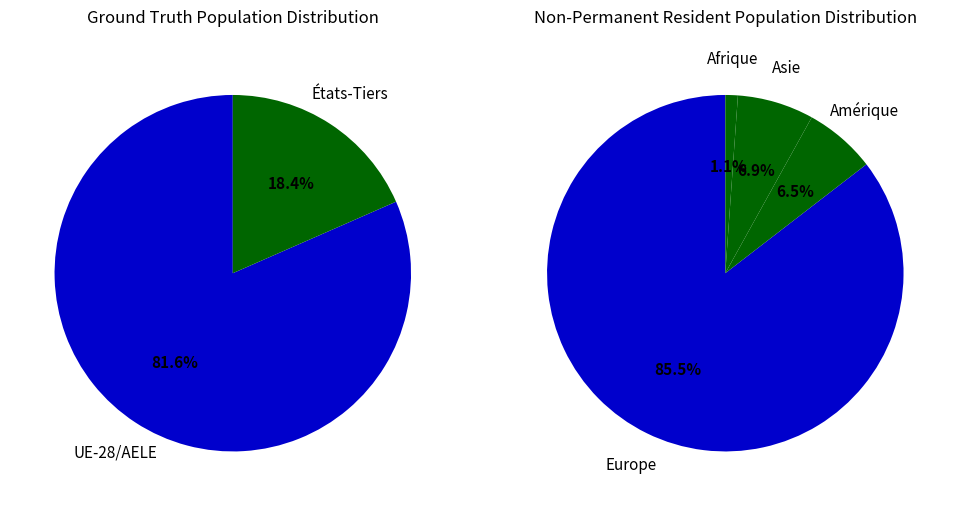

How many slices are in this pie chart?

6